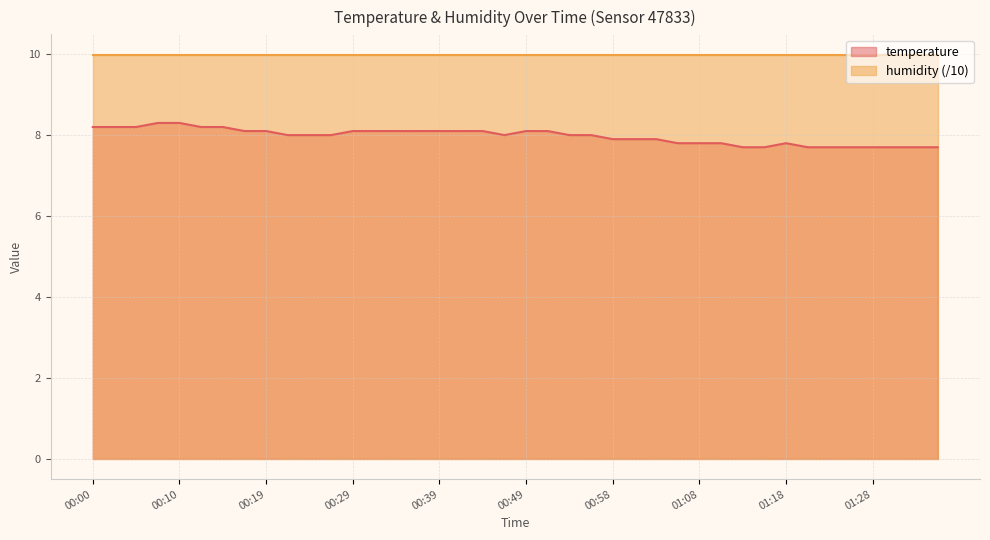

Reading left to right, transcribe all the data shown in this chart.

00:00=8.2	00:02=8.2	00:05=8.2	00:07=8.3	00:10=8.3	00:12=8.2	00:14=8.2	00:17=8.1	00:19=8.1	00:22=8.0	00:24=8.0	00:27=8.0	00:29=8.1	00:32=8.1	00:34=8.1	00:36=8.1	00:39=8.1	00:41=8.1	00:44=8.1	00:46=8.0	00:49=8.1	00:51=8.1	00:54=8.0	00:56=8.0	00:58=7.9	01:01=7.9	01:03=7.9	01:06=7.8	01:08=7.8	01:11=7.8	01:13=7.7	01:15=7.7	01:18=7.8	01:20=7.7	01:23=7.7	01:25=7.7	01:28=7.7	01:30=7.7	01:32=7.7	01:35=7.7